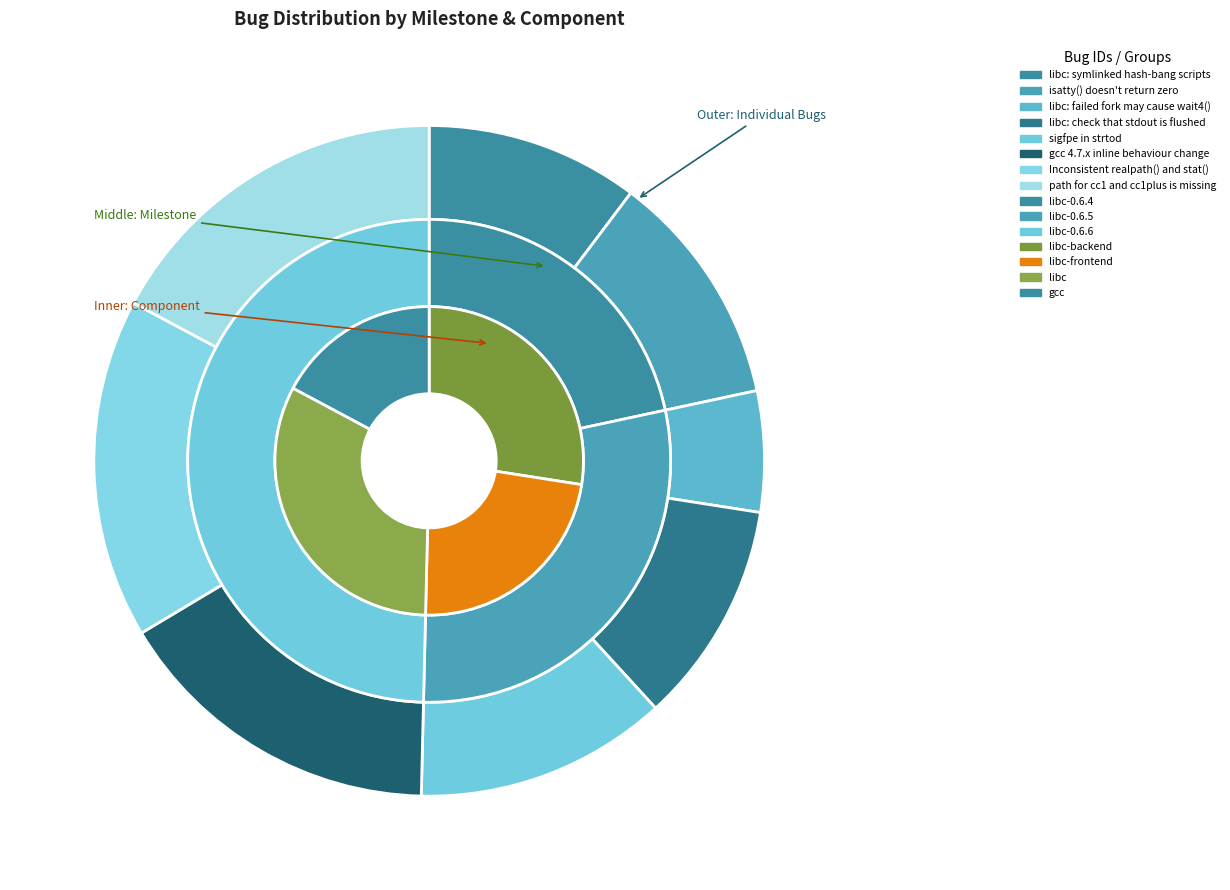

To the nearest percent, what is the difference between the gcc 4.7.x inline behaviour change and libc: symlinked hash-bang scripts slice percentages?

6%